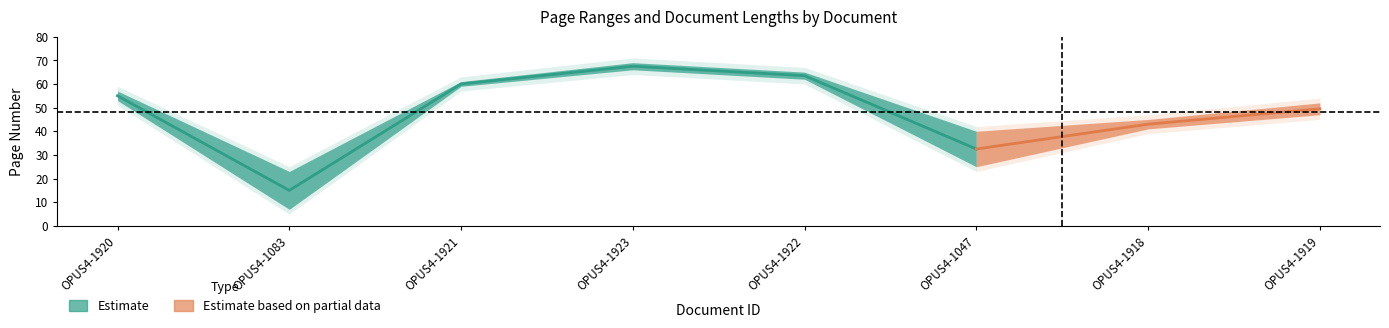

True or false: Quelle:Letzte Seite has a value of 65 at OPUS4-1922.

True